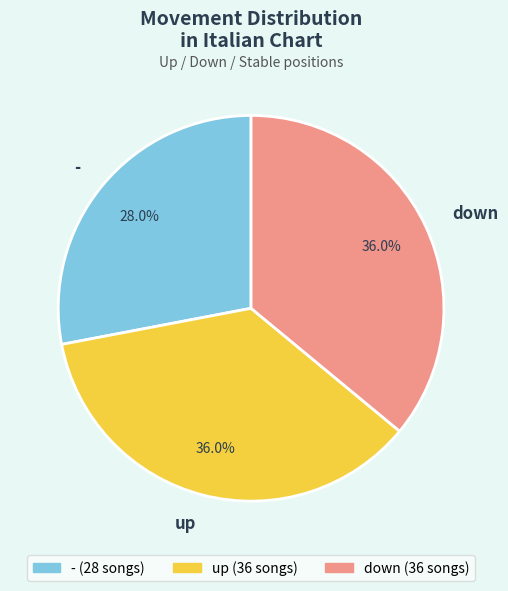

Which category has the smallest portion of the pie?

-